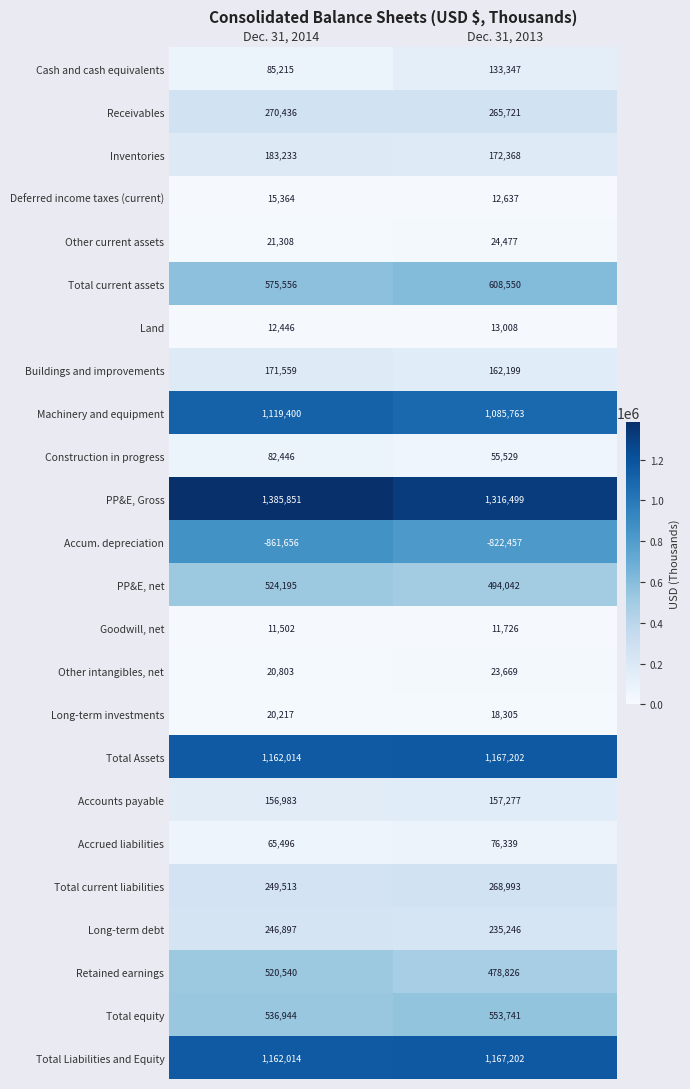

At which category does the chart reach its peak across all series?

Dec. 31, 2014